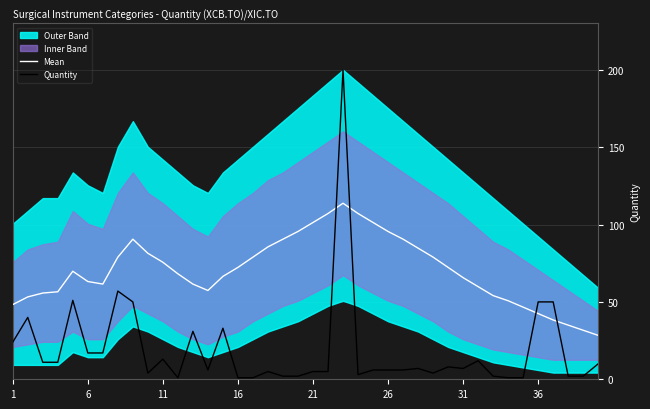

Which series has the largest total across all categories?

Mean